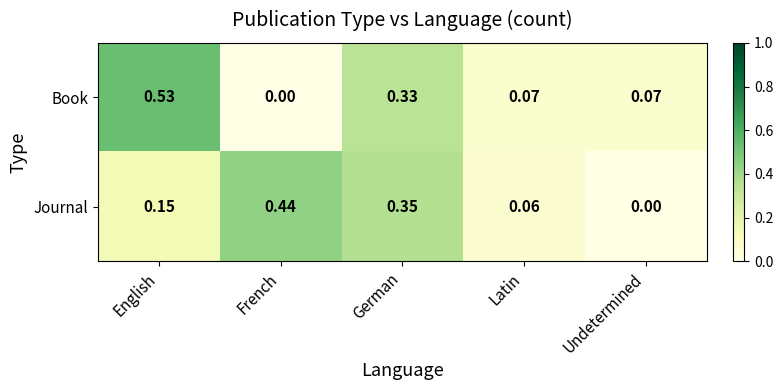

At which label does Journal reach its peak?

French